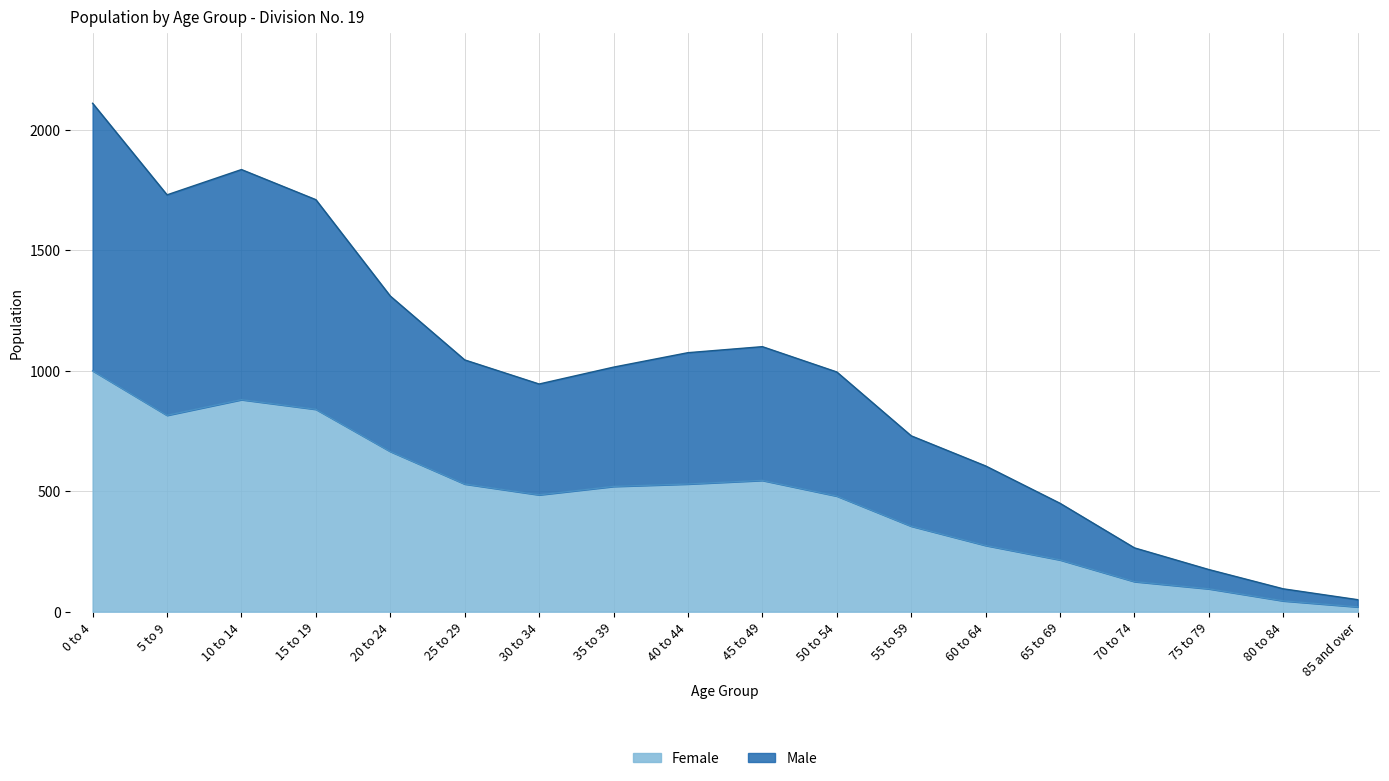

Where does the Male series first go above 1015?

0 to 4